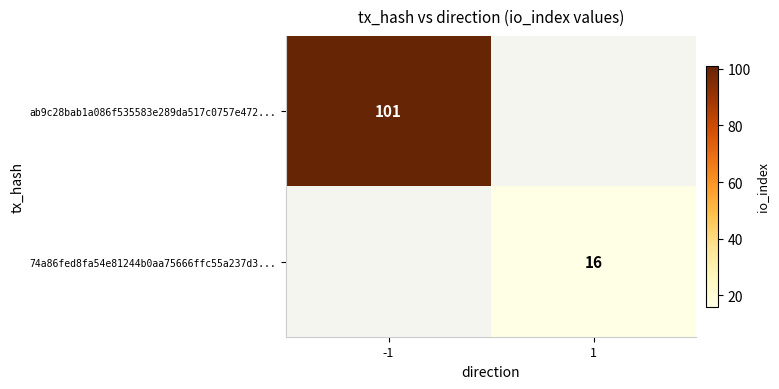

What is the sum of all 74a86fed8fa54e81244b0aa75666ffc55a237d3... values?

16